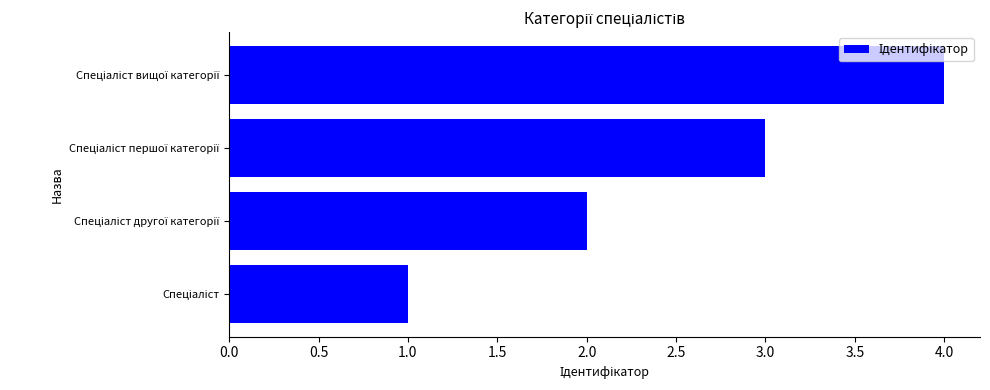

What is the sum of all values?

10